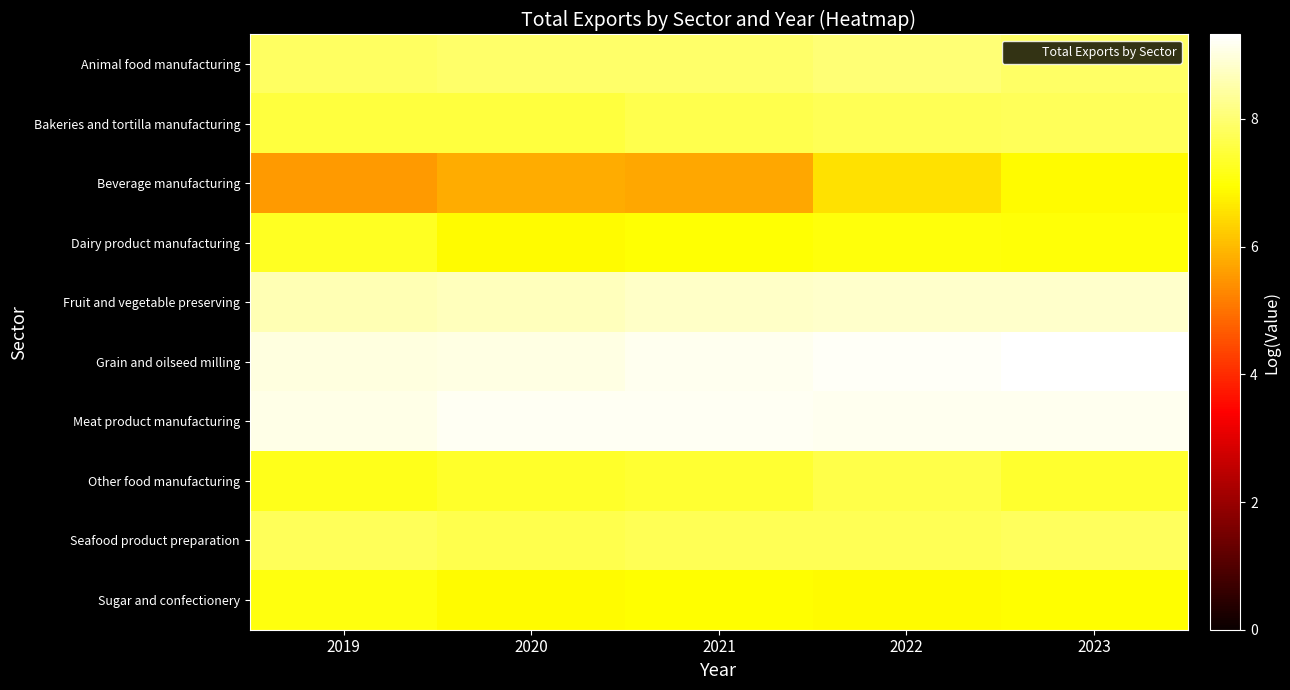

Rank the series at 2019 from highest to lowest value.

Meat product manufacturing, Grain and oilseed milling, Fruit and vegetable preserving, Animal food manufacturing, Seafood product preparation, Bakeries and tortilla manufacturing, Dairy product manufacturing, Other food manufacturing, Sugar and confectionery, Beverage manufacturing